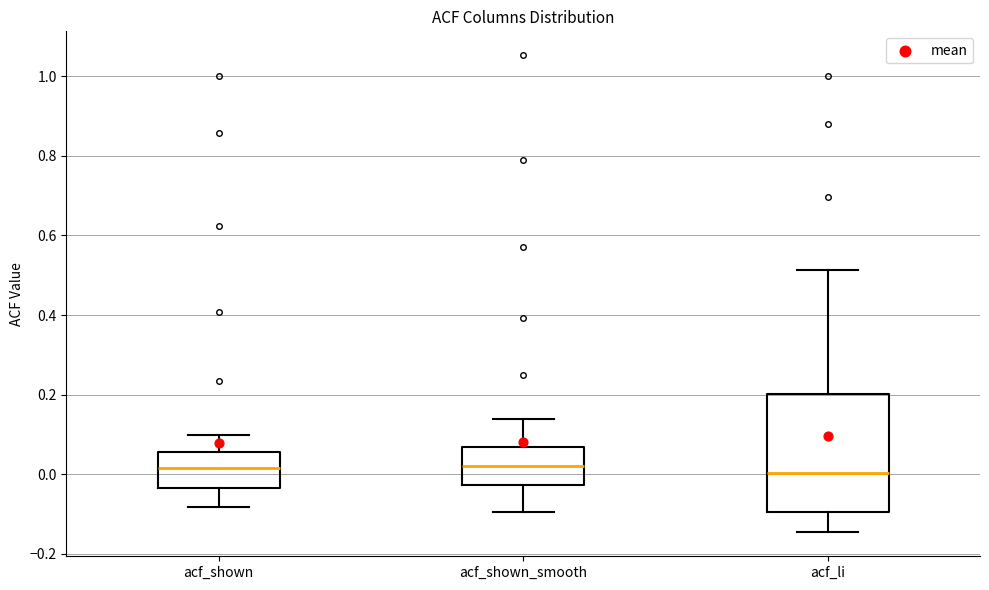

Reading left to right, transcribe this box plot: for each box, give where its median line is, the range the box spans, and where its two whiskers end, as read against the y-axis. The values are not printed on the chart, so give them approximately, as read against the axis.

acf_shown: median 0.02, box -0.04 to 0.06, whiskers -0.08 to 0.10
acf_shown_smooth: median 0.02, box -0.02 to 0.06, whiskers -0.10 to 0.14
acf_li: median 0.00, box -0.10 to 0.20, whiskers -0.14 to 0.52